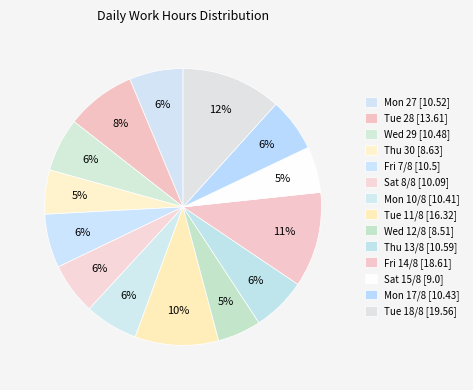

To the nearest percent, what is the difference between the Mon 27 and Tue 18/8 slice percentages?

5%